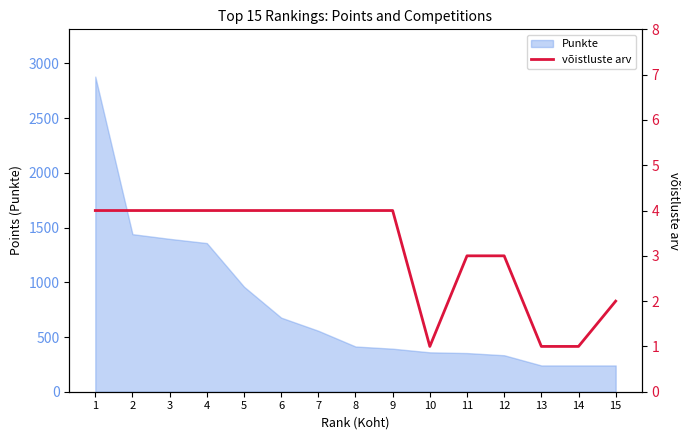

List the labels in order of value, smallest first.

10, 13, 14, 15, 11, 12, 1, 2, 3, 4, 5, 6, 7, 8, 9